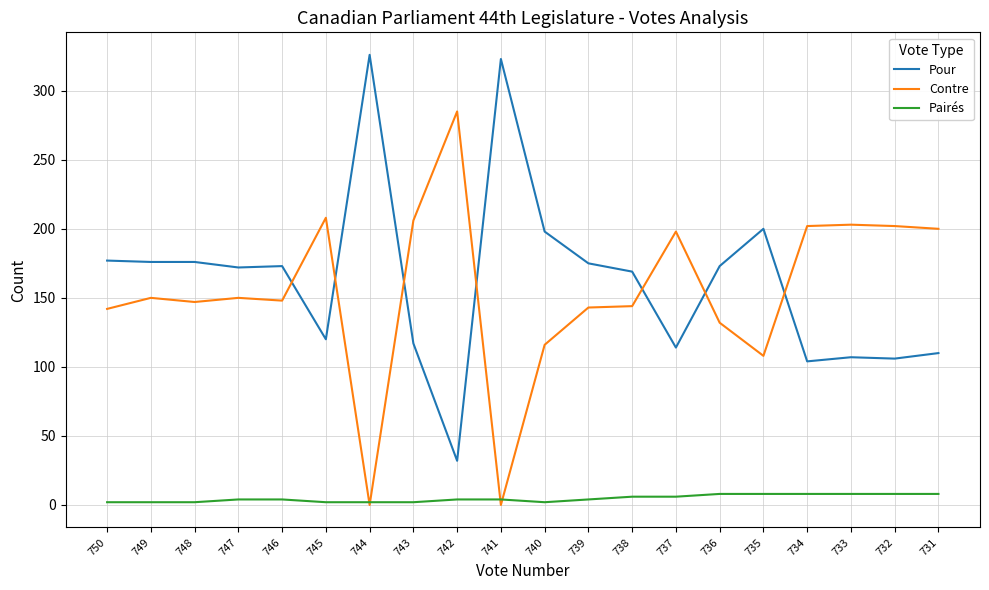

Is it true that Pour equals 175 at 739?

True